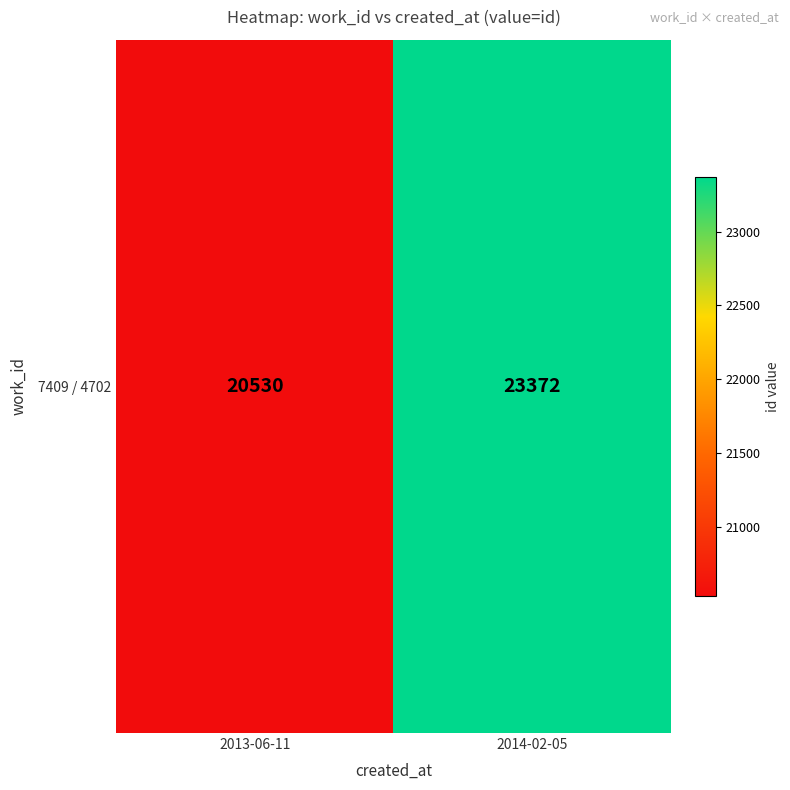

Count the number of data series in this chart.

1